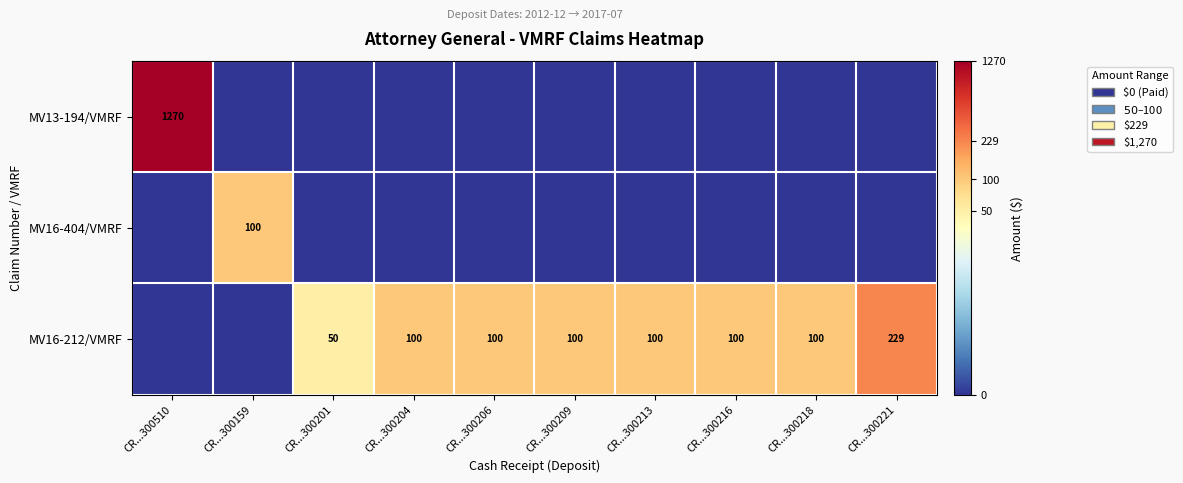

The value of MV16-212/VMRF at CR...300218 is 174. True or false?

False